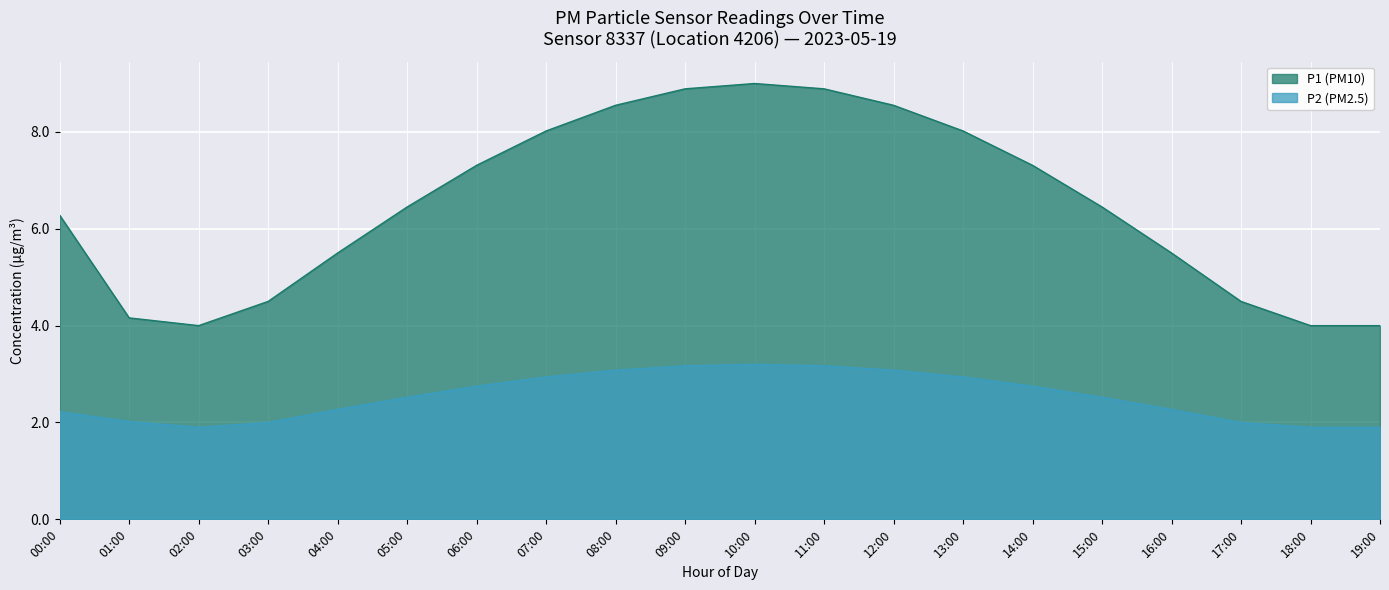

True or false: P2 and P1 cross at least once.

False